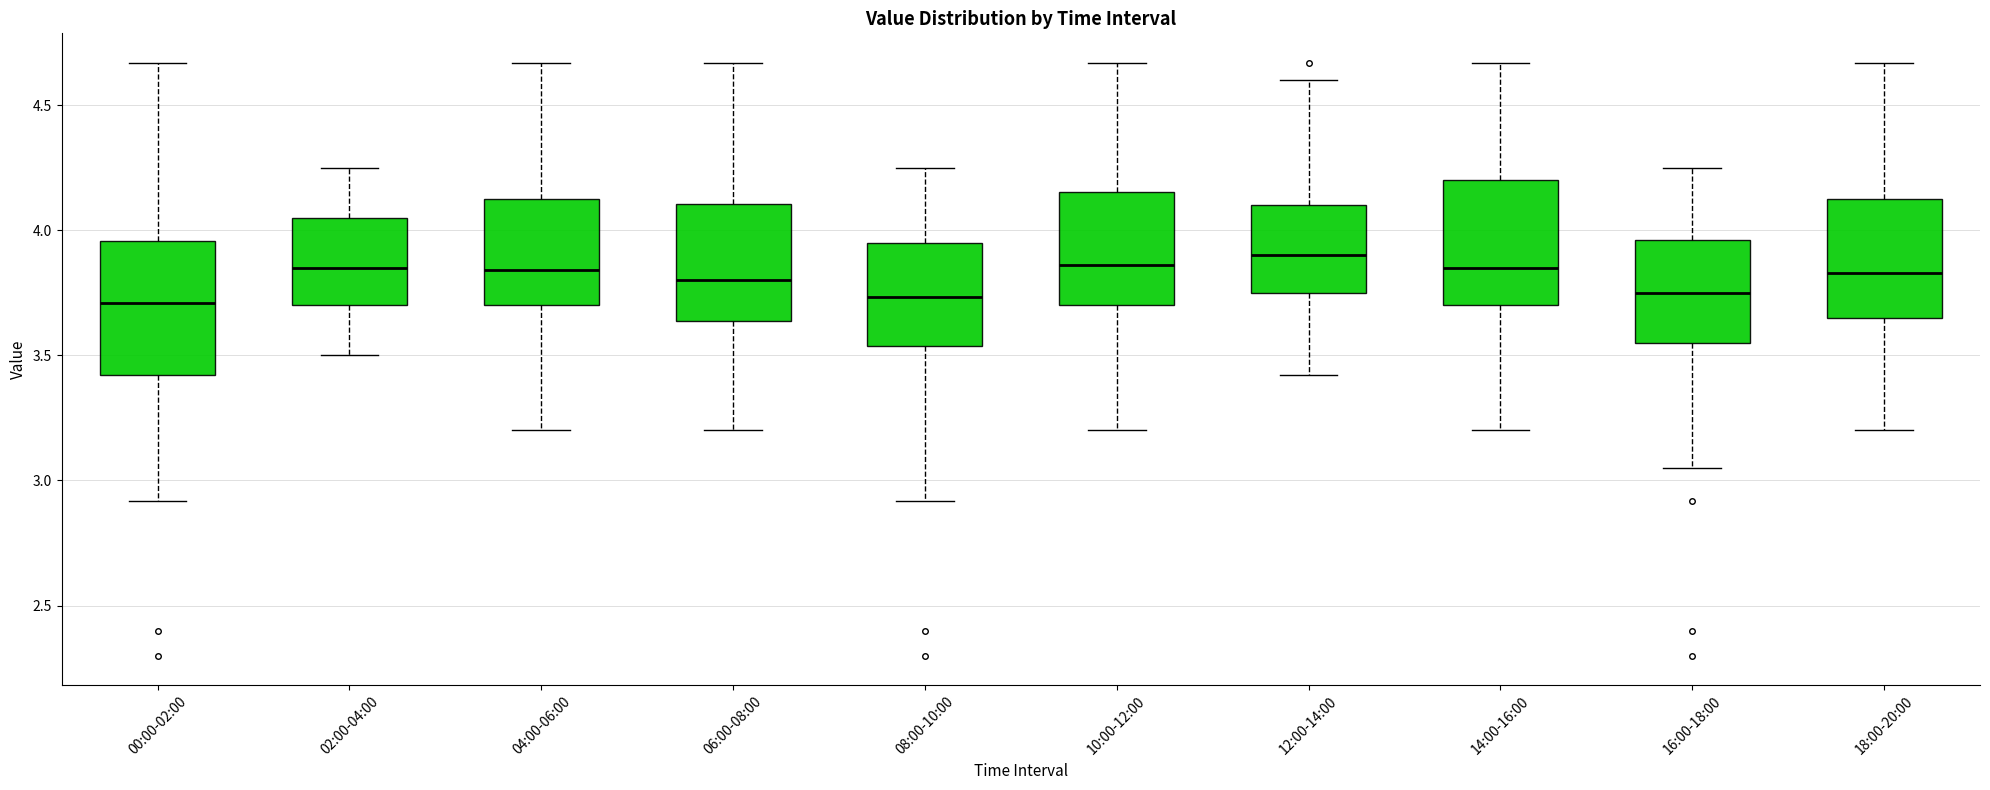

Reading left to right, transcribe this box plot: for each box, give where its median line is, the range the box spans, and where its two whiskers end, as read against the y-axis. The values are not printed on the chart, so give them approximately, as read against the axis.

00:00-02:00: median 3.70, box 3.40 to 3.95, whiskers 2.90 to 4.65
02:00-04:00: median 3.85, box 3.70 to 4.05, whiskers 3.50 to 4.25
04:00-06:00: median 3.85, box 3.70 to 4.15, whiskers 3.20 to 4.65
06:00-08:00: median 3.80, box 3.65 to 4.10, whiskers 3.20 to 4.65
08:00-10:00: median 3.75, box 3.55 to 3.95, whiskers 2.90 to 4.25
10:00-12:00: median 3.85, box 3.70 to 4.15, whiskers 3.20 to 4.65
12:00-14:00: median 3.90, box 3.75 to 4.10, whiskers 3.40 to 4.60
14:00-16:00: median 3.85, box 3.70 to 4.20, whiskers 3.20 to 4.65
16:00-18:00: median 3.75, box 3.55 to 3.95, whiskers 3.05 to 4.25
18:00-20:00: median 3.85, box 3.65 to 4.15, whiskers 3.20 to 4.65